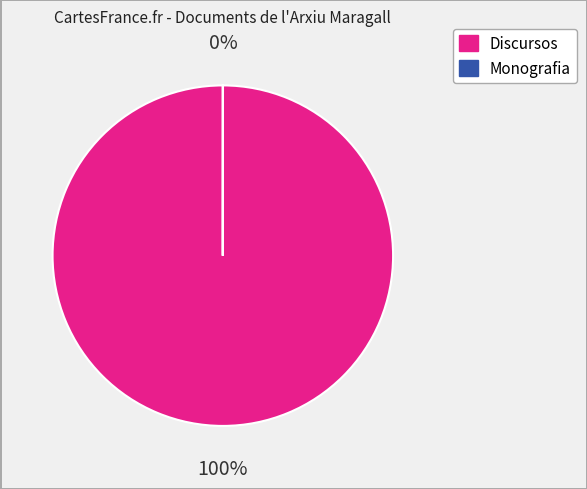

Is there a majority slice in this chart?

Yes